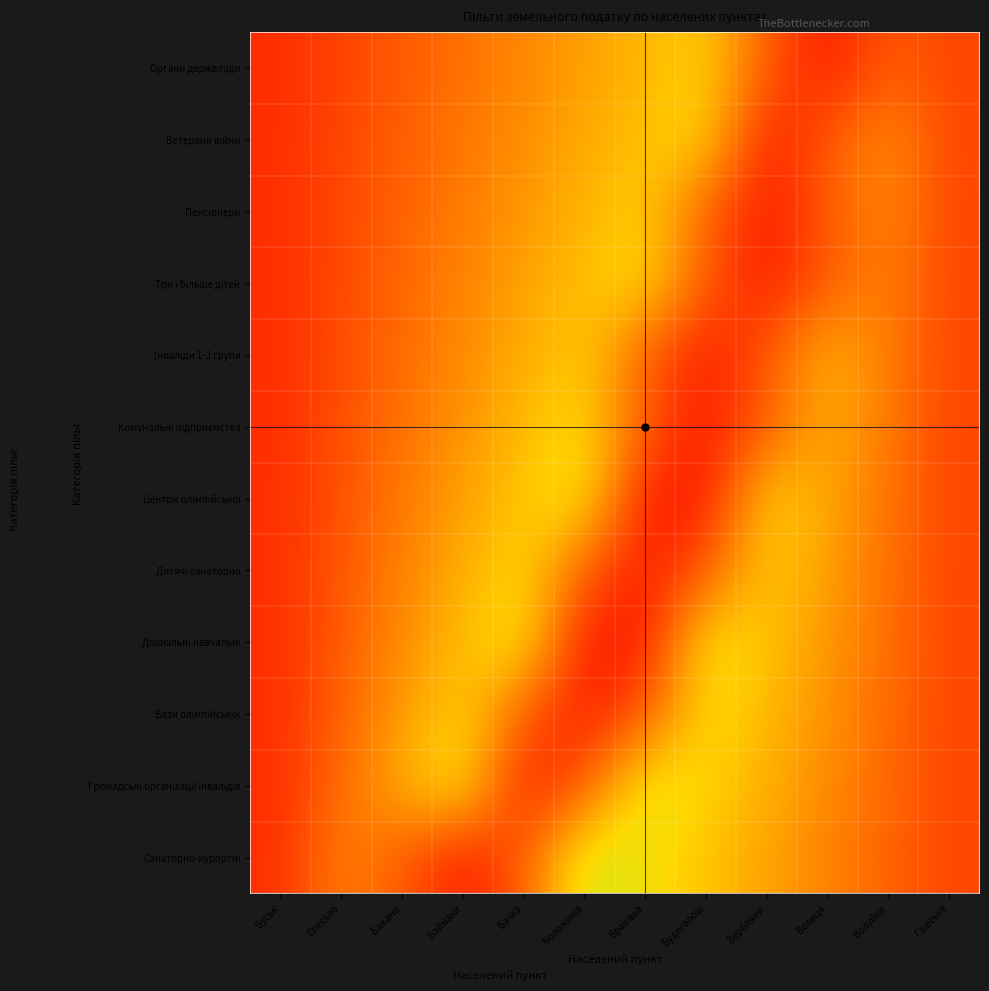

Which series changed the most between Боложинів and Волиця?

Органи держвлади